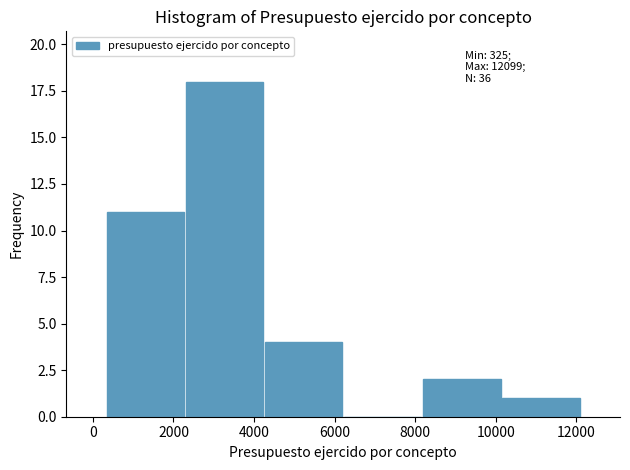

Which range on the x-axis has the tallest bar?

2200 to 4200